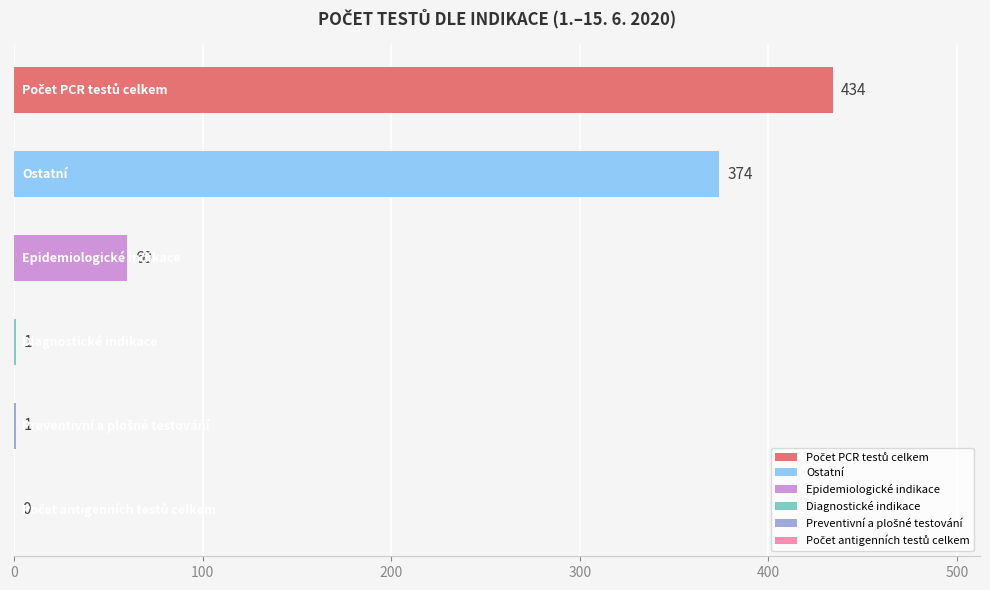

What is the sum of all values?

870